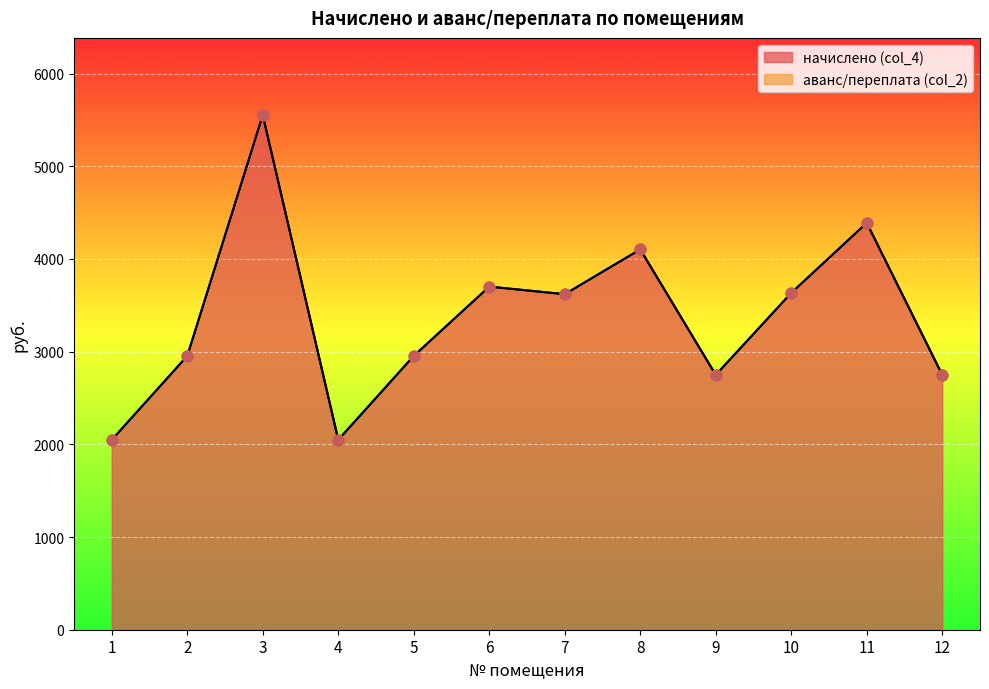

What is the ratio of the value at 9 to the value at 1?

1.3